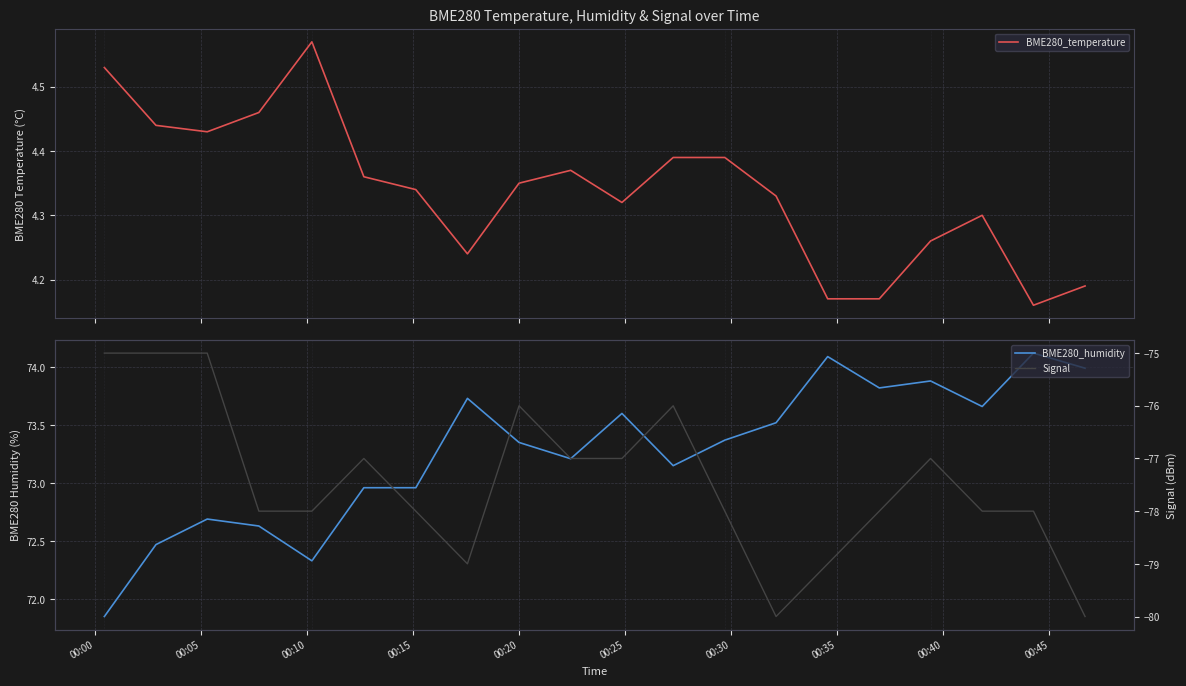

How many values in the Signal series are below -78?

4